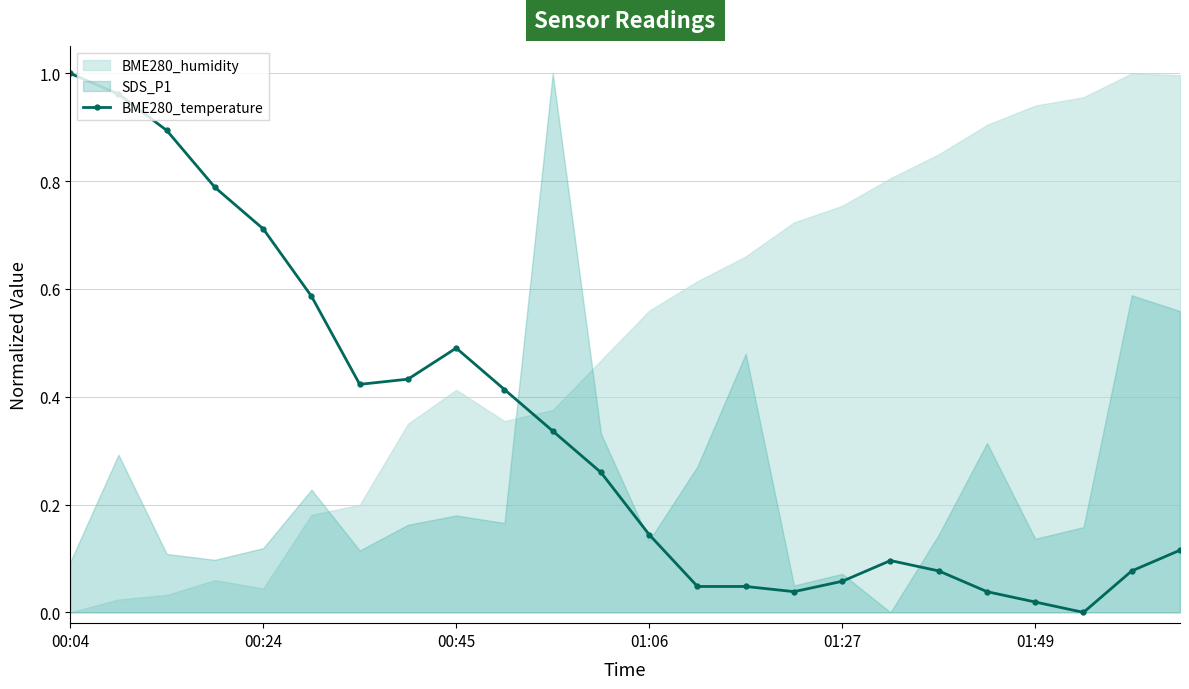

Where is the first local maximum for BME280_temperature?

00:45